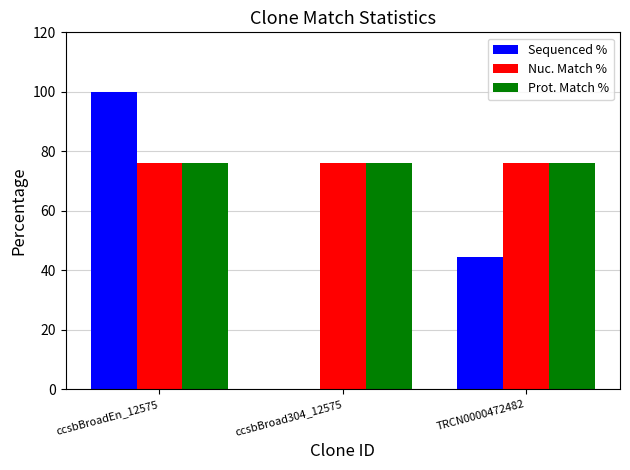

Which series changed the most between ccsbBroadEn_12575 and TRCN0000472482?

Sequenced %